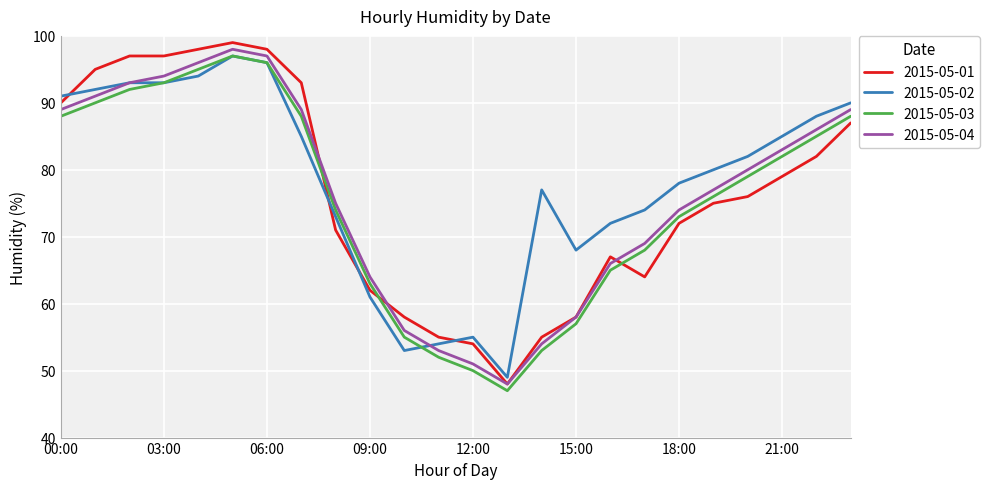

True or false: 2015-05-03 and 2015-05-01 intersect in this chart.

True